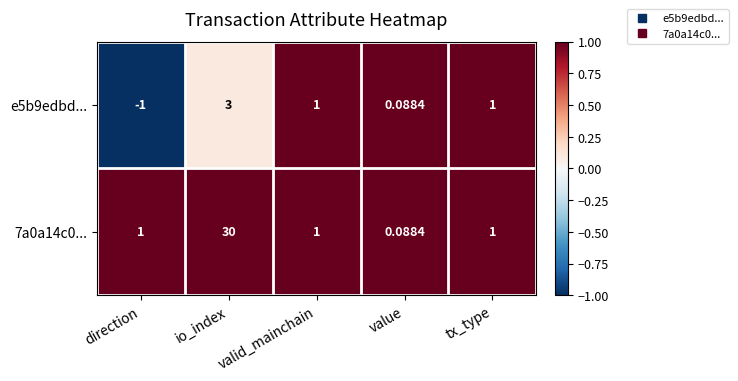

At which category does the chart reach its minimum across all series?

direction